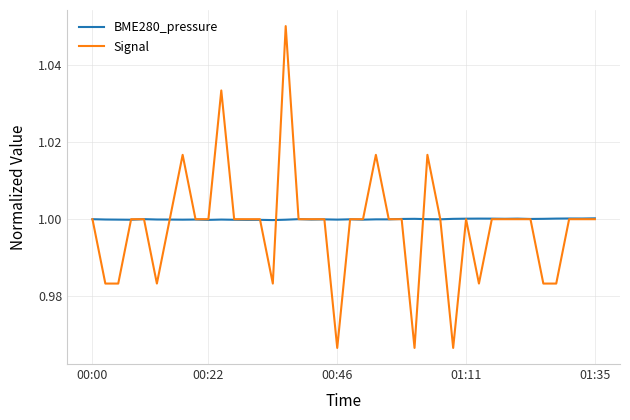

Rank the series by their maximum value, from lowest to highest.

BME280_pressure, Signal